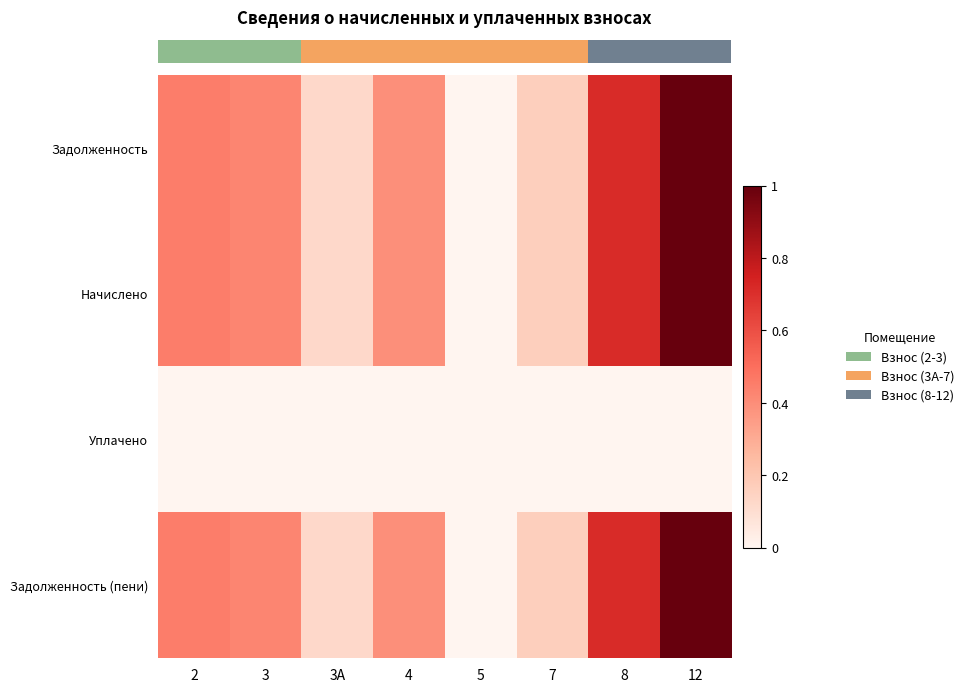

Between 5 and 7, which is larger?

7